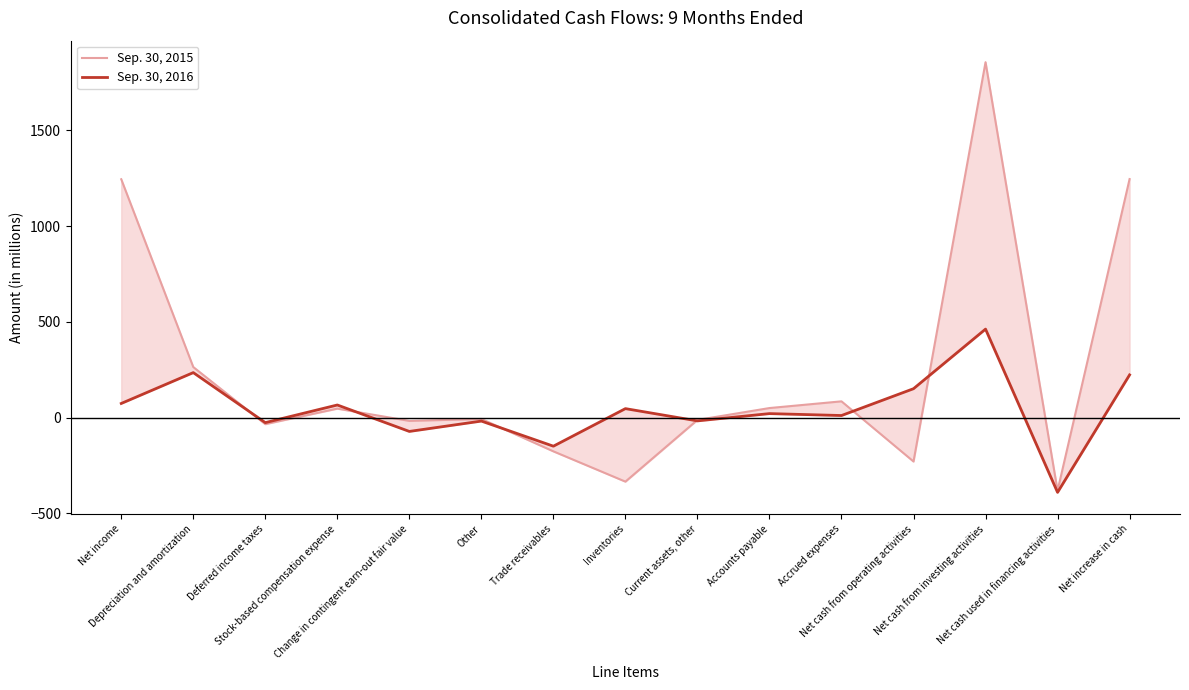

Reading left to right, transcribe all the data shown in this chart.

Sep. 30, 2015: Net income=1244	Depreciation and amortization=264	Deferred income taxes=-34	Stock-based compensation expense=47	Change in contingent earn-out fair value=-17	Other=-7	Trade receivables=-176	Inventories=-334	Current assets, other=-12	Accounts payable=50	Accrued expenses=85	Net cash from operating activities=-229	Net cash from investing activities=1855	Net cash used in financing activities=-381	Net increase in cash=1245
Sep. 30, 2016: Net income=74	Depreciation and amortization=235	Deferred income taxes=-26	Stock-based compensation expense=66	Change in contingent earn-out fair value=-72	Other=-18	Trade receivables=-149	Inventories=47	Current assets, other=-17	Accounts payable=21	Accrued expenses=11	Net cash from operating activities=151	Net cash from investing activities=462	Net cash used in financing activities=-390	Net increase in cash=223